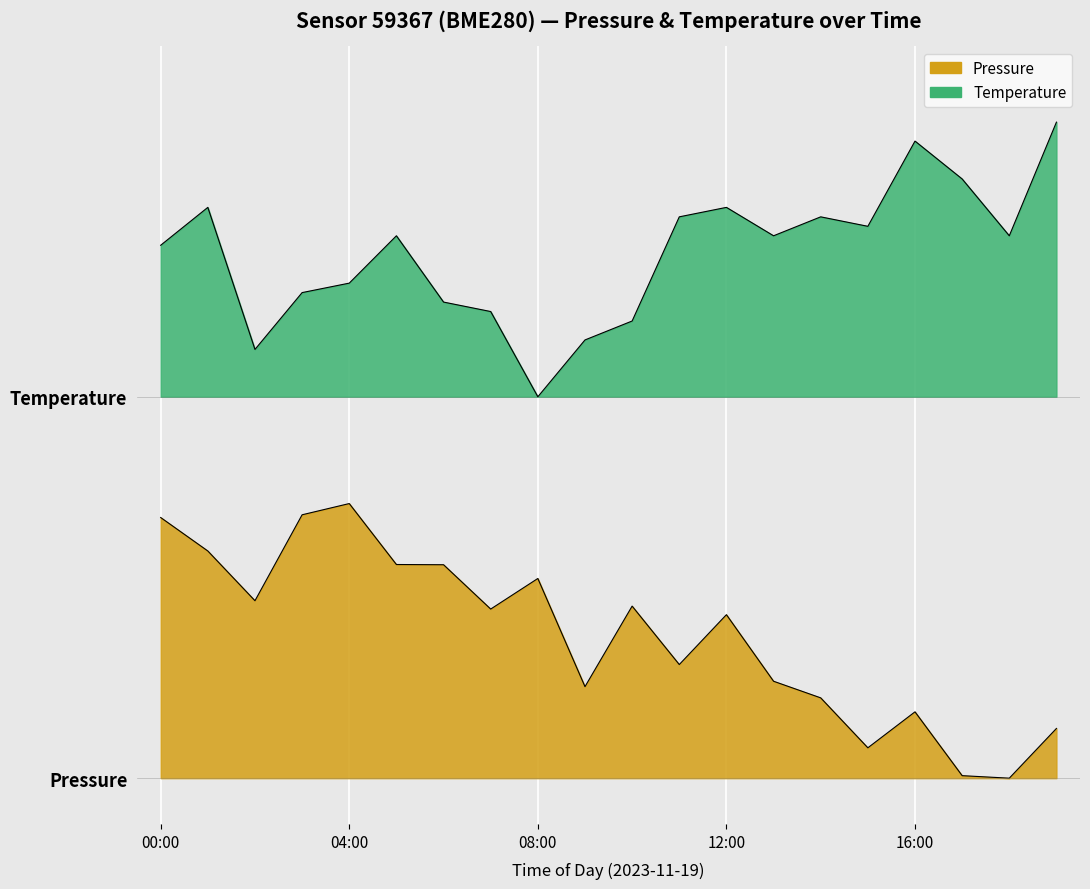

True or false: pressure has a value of 0.6 at 13:00.

True